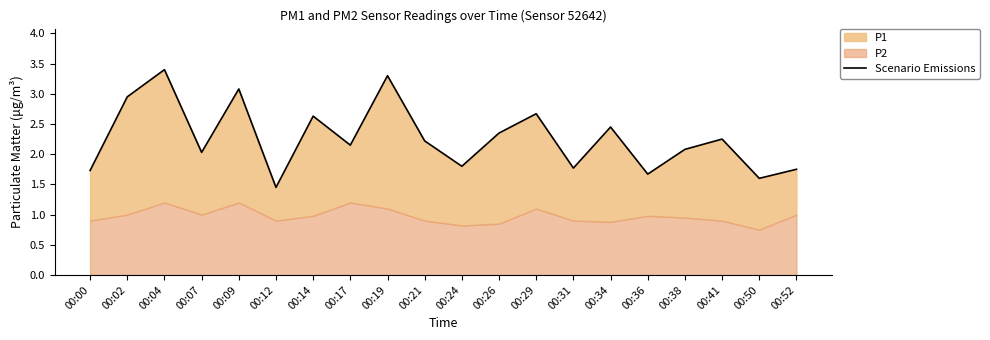

What is the difference between the second highest and second lowest values?

1.7